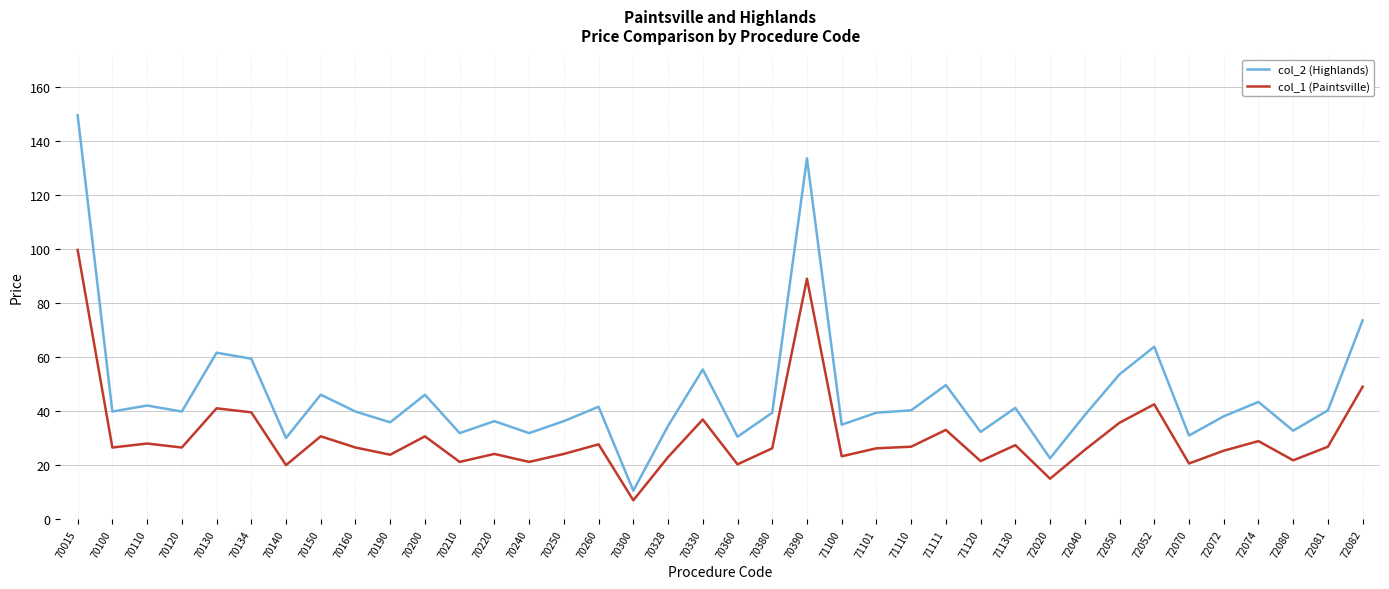

What is the smallest value displayed?

7.1